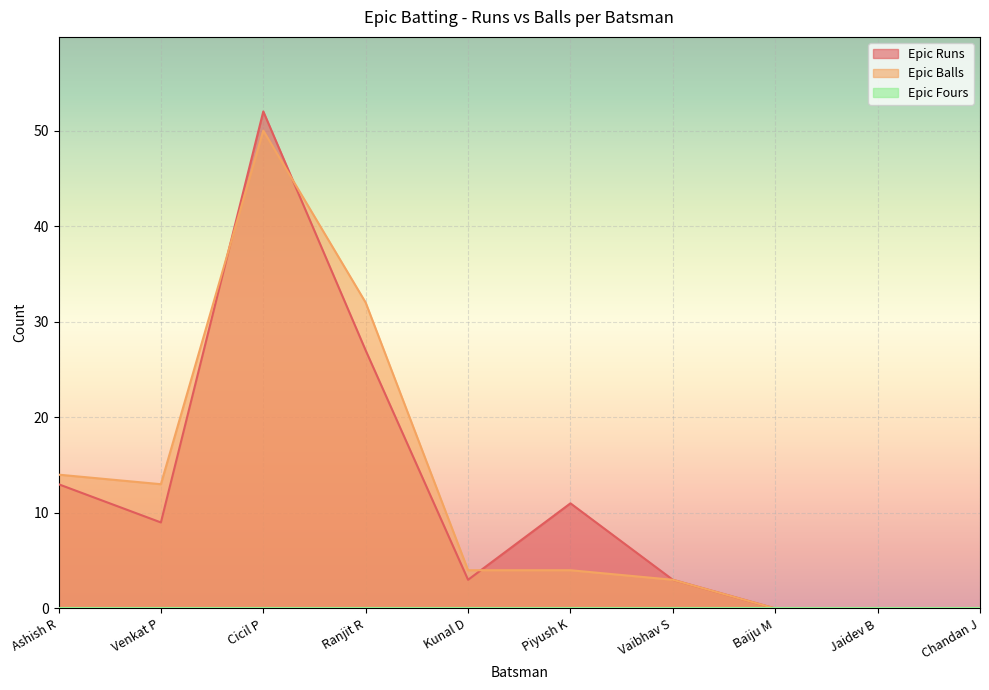

What is the difference between the maximum and minimum values in the Epic Runs series?

52